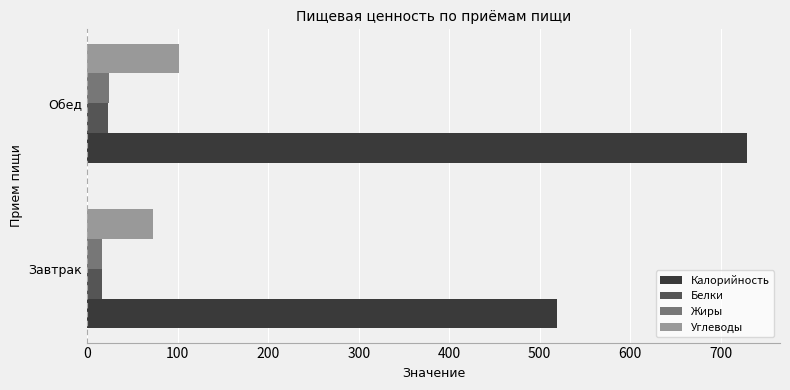

At which category is the sum across all series the highest?

Обед